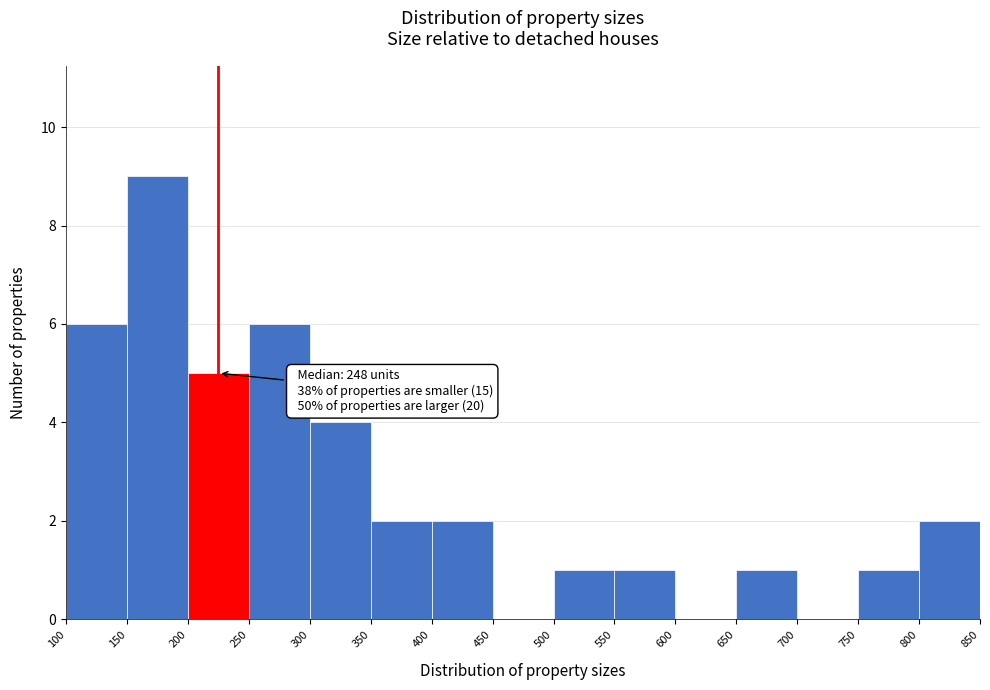

Which range on the x-axis has the tallest bar?

150 to 200